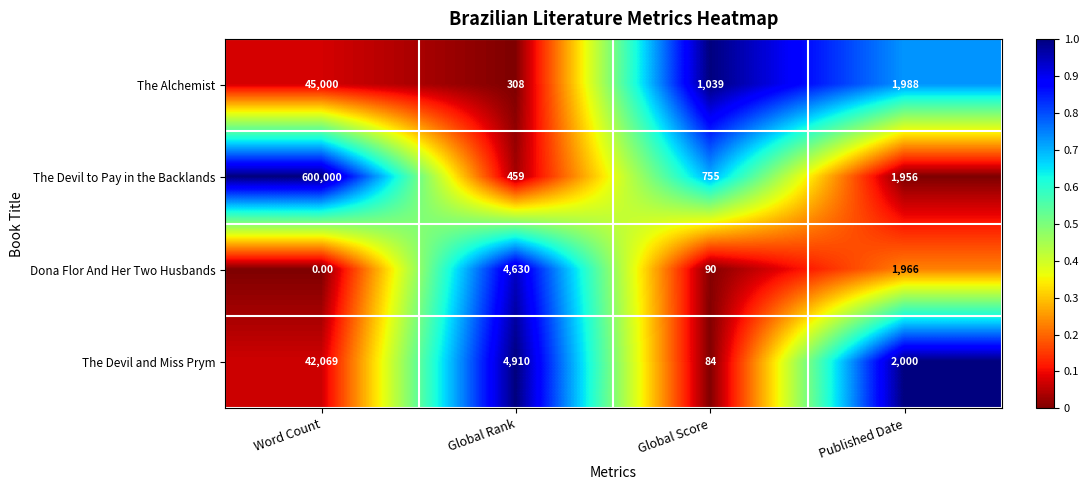

What is the difference between the The Alchemist values at Global Rank and Global Score?

731